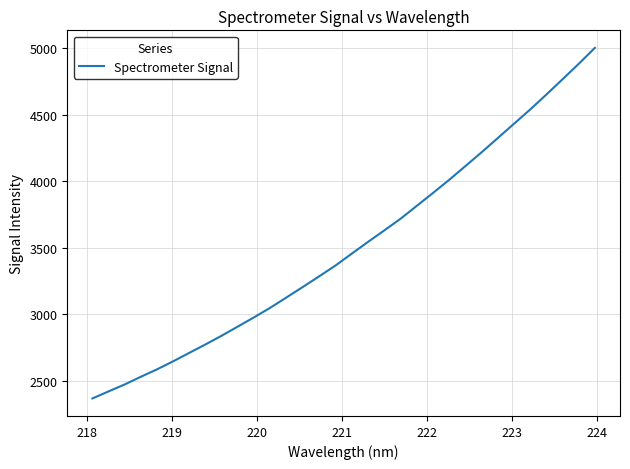

What is the difference between the maximum and minimum values?

2636.3